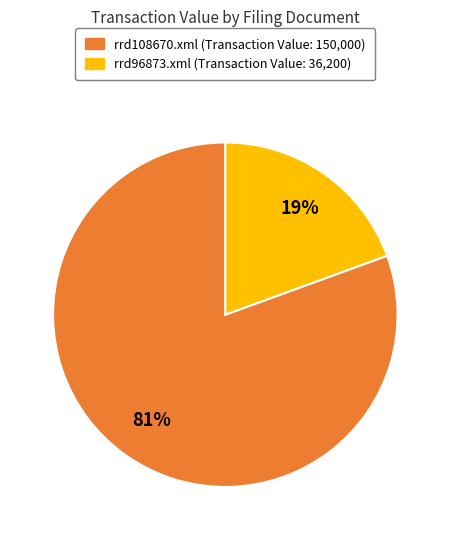

Count the number of slices in the pie.

2